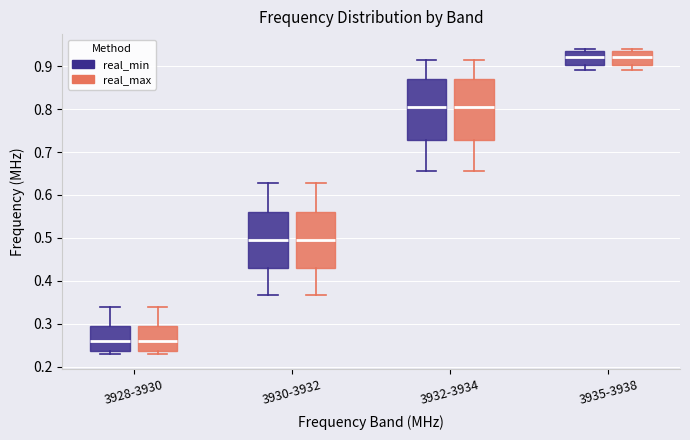

Reading left to right, read every box against the y-axis: the position of its median line, the range the box covers, and the ends of its whiskers. The values are not printed on the chart, so give them approximately, as read against the axis.

3928-3930 (real_min): median 0.26, box 0.24 to 0.29, whiskers 0.23 to 0.34
3928-3930 (real_max): median 0.26, box 0.24 to 0.29, whiskers 0.23 to 0.34
3930-3932 (real_min): median 0.50, box 0.43 to 0.56, whiskers 0.37 to 0.63
3930-3932 (real_max): median 0.50, box 0.43 to 0.56, whiskers 0.37 to 0.63
3932-3934 (real_min): median 0.81, box 0.73 to 0.87, whiskers 0.66 to 0.91
3932-3934 (real_max): median 0.81, box 0.73 to 0.87, whiskers 0.66 to 0.91
3935-3938 (real_min): median 0.92, box 0.90 to 0.93, whiskers 0.89 to 0.94
3935-3938 (real_max): median 0.92, box 0.90 to 0.93, whiskers 0.89 to 0.94